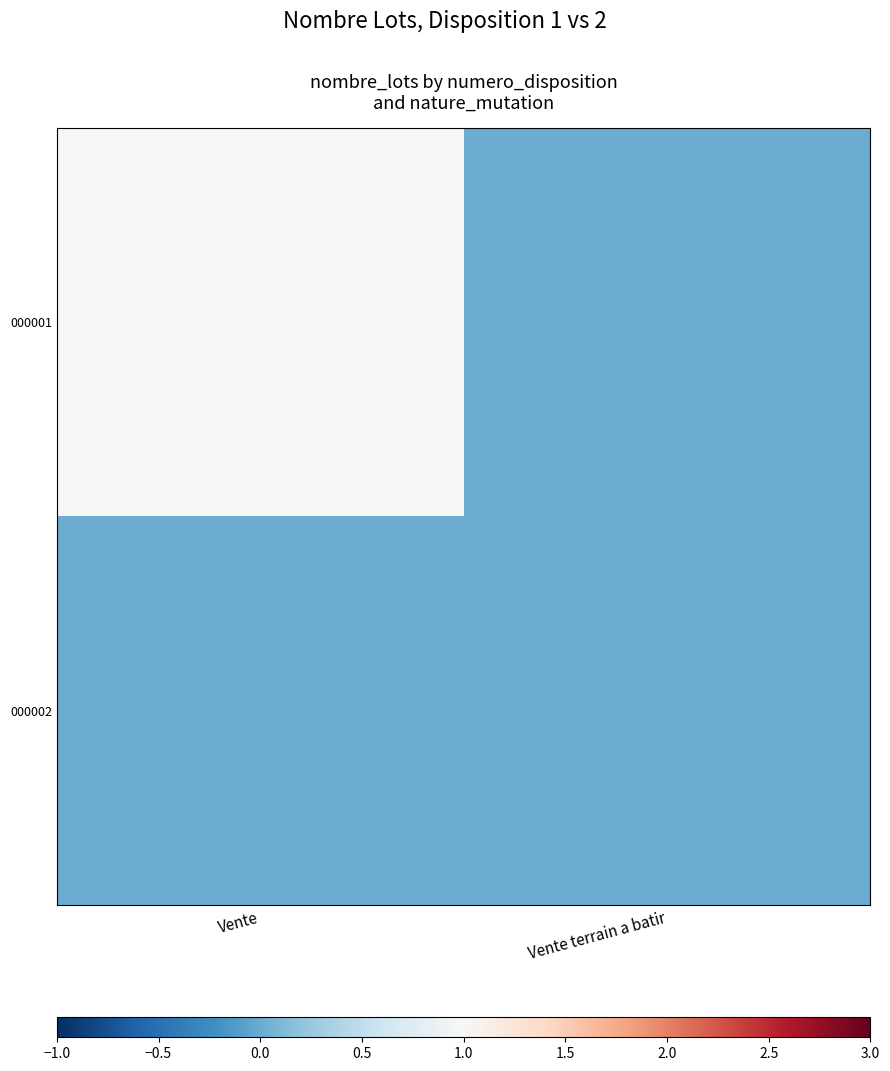

What is the spread (max minus min) of values at Vente?

1